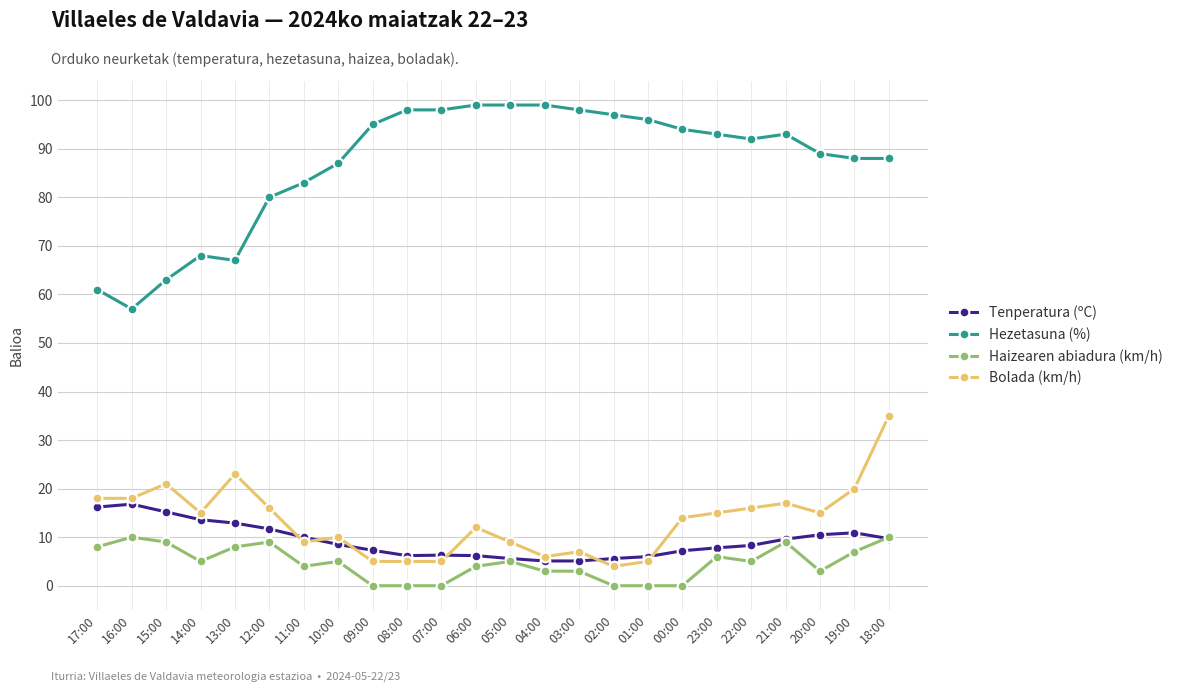

What is the difference between the maximum and minimum values in the Bolada (km/h) series?

31.0